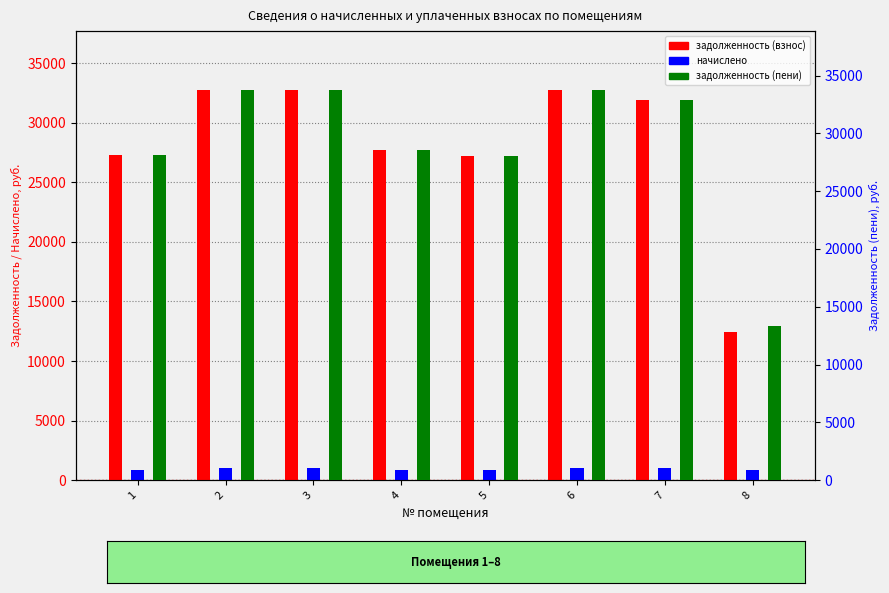

Which series changed the most between 7 and 8?

задолженность (пени)